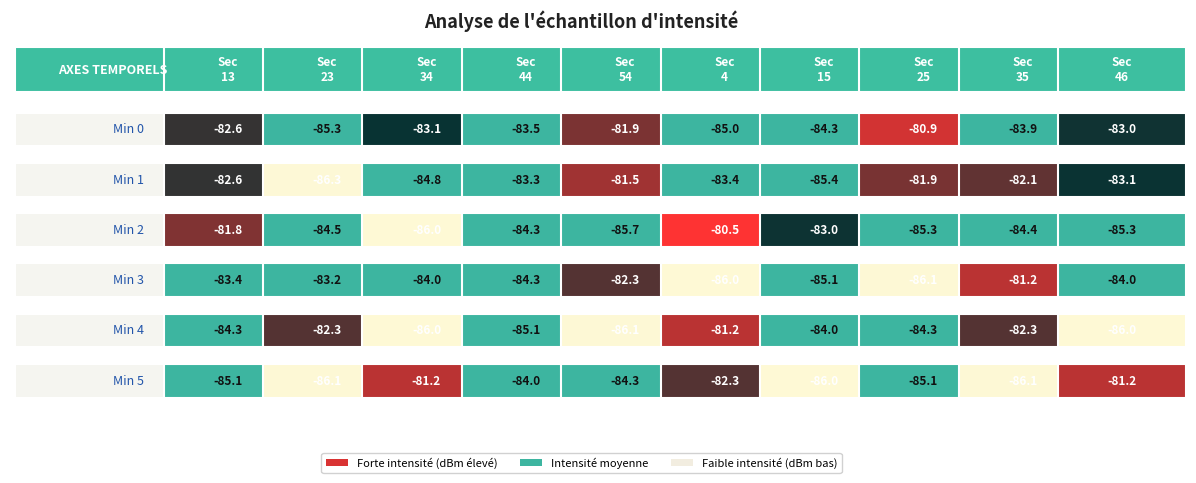

Which category has the highest value in the 3 series?

8